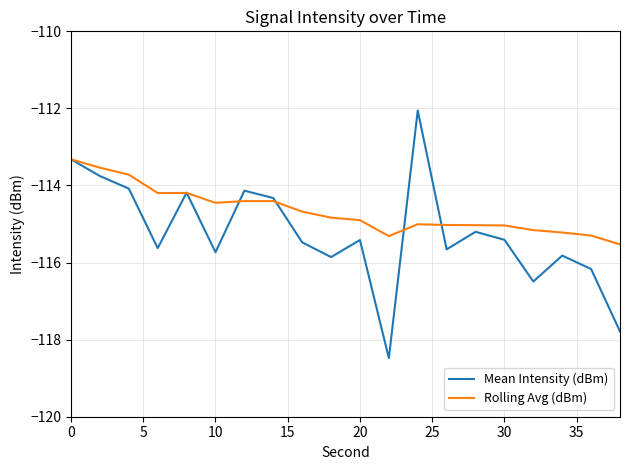

What is the highest value of the Mean Intensity (dBm) series?

-112.1